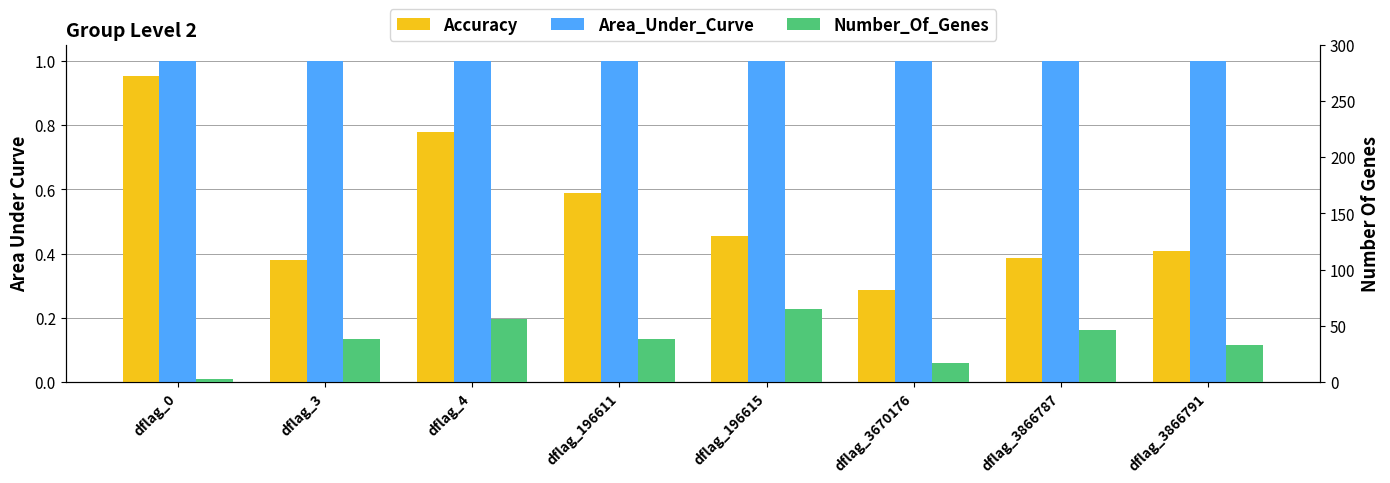

What is the difference between the maximum and minimum values in the Accuracy series?

0.7